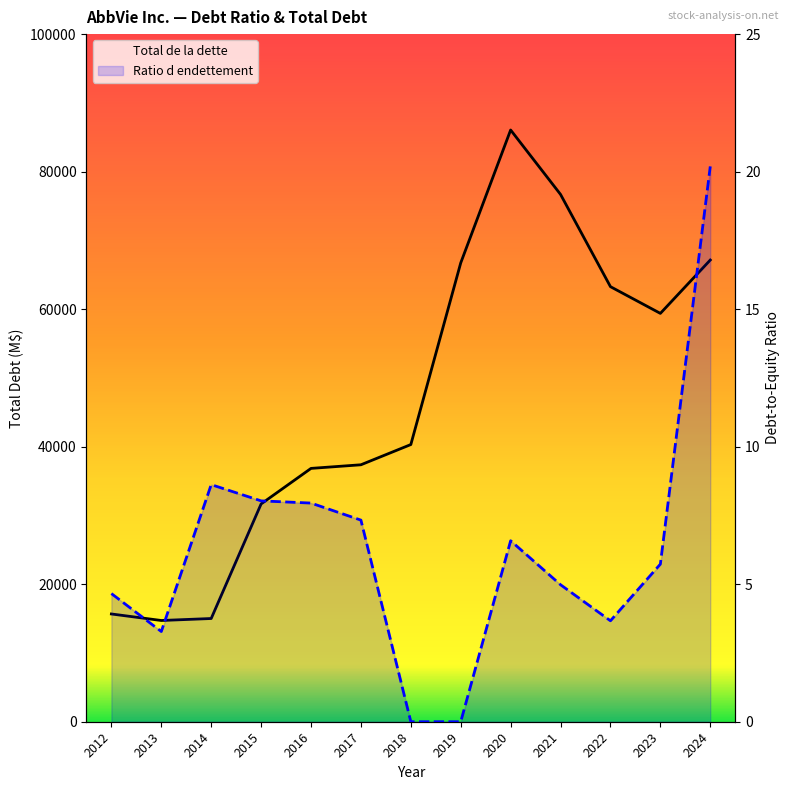

How many data points does each series have?

13